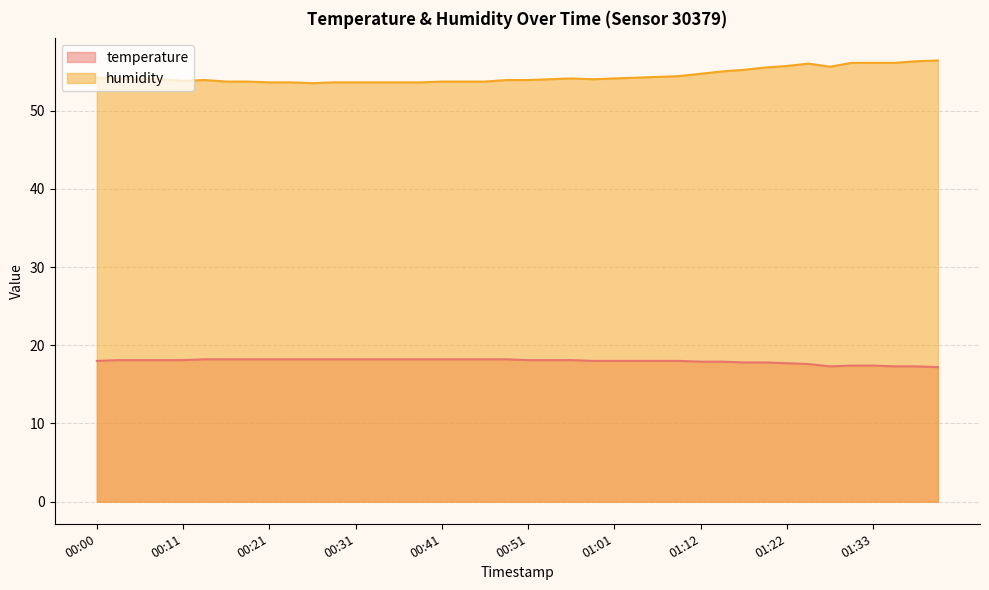

Which category has the highest value in the humidity series?

01:41